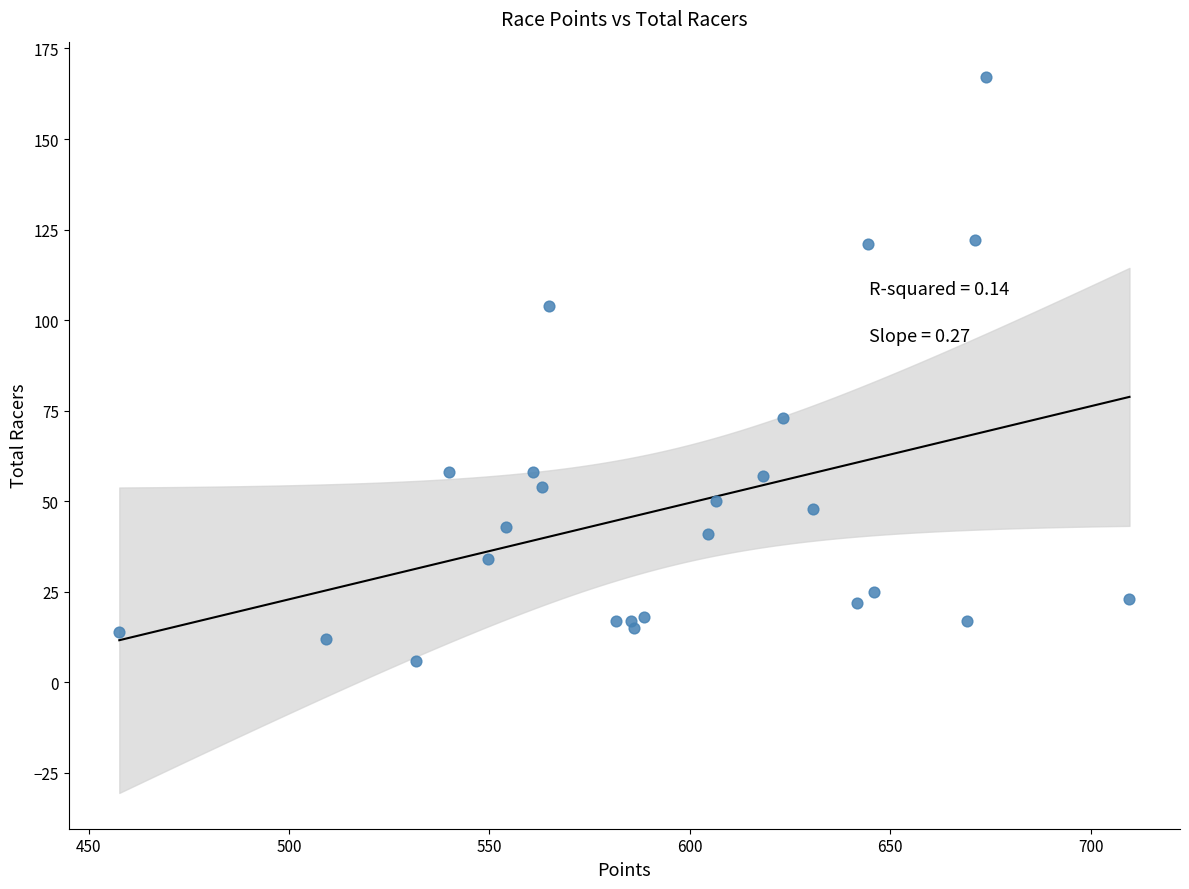

What Y value in the scatter plot is closest to 86?

73